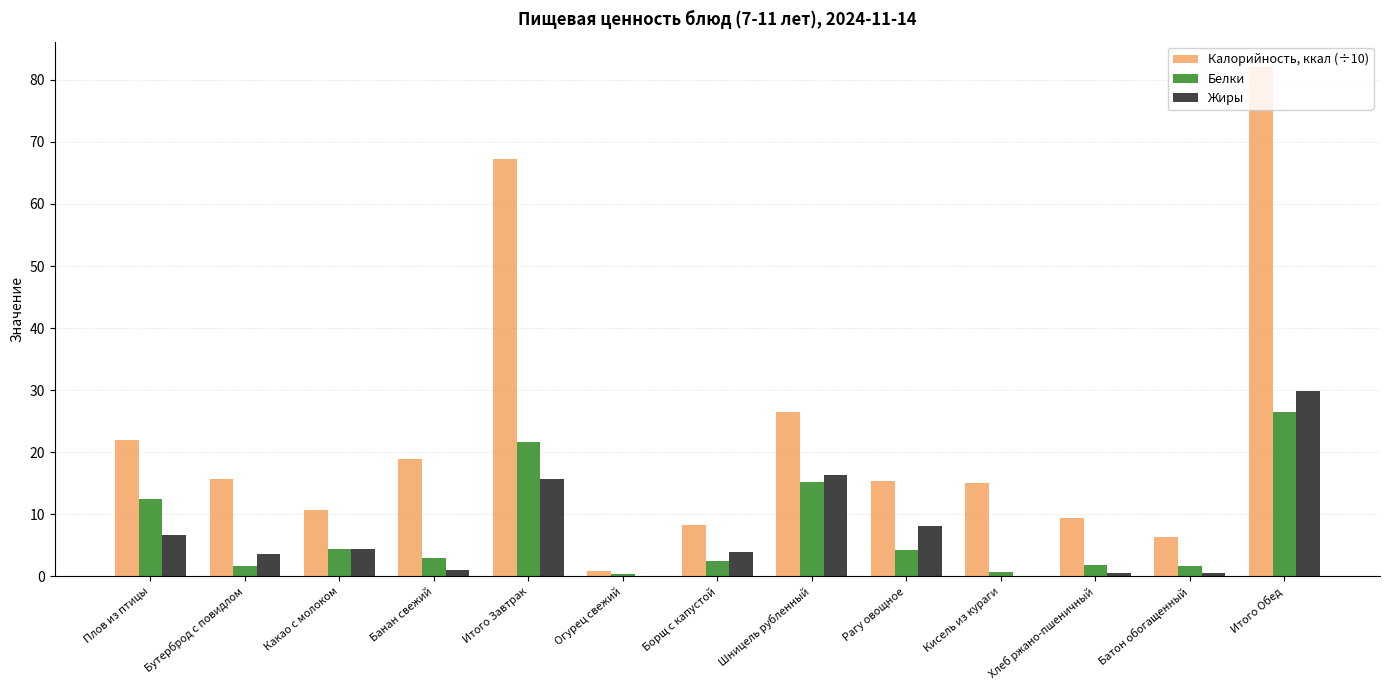

The Белки series shows 2.4 at Борщ с капустой. True or false?

True